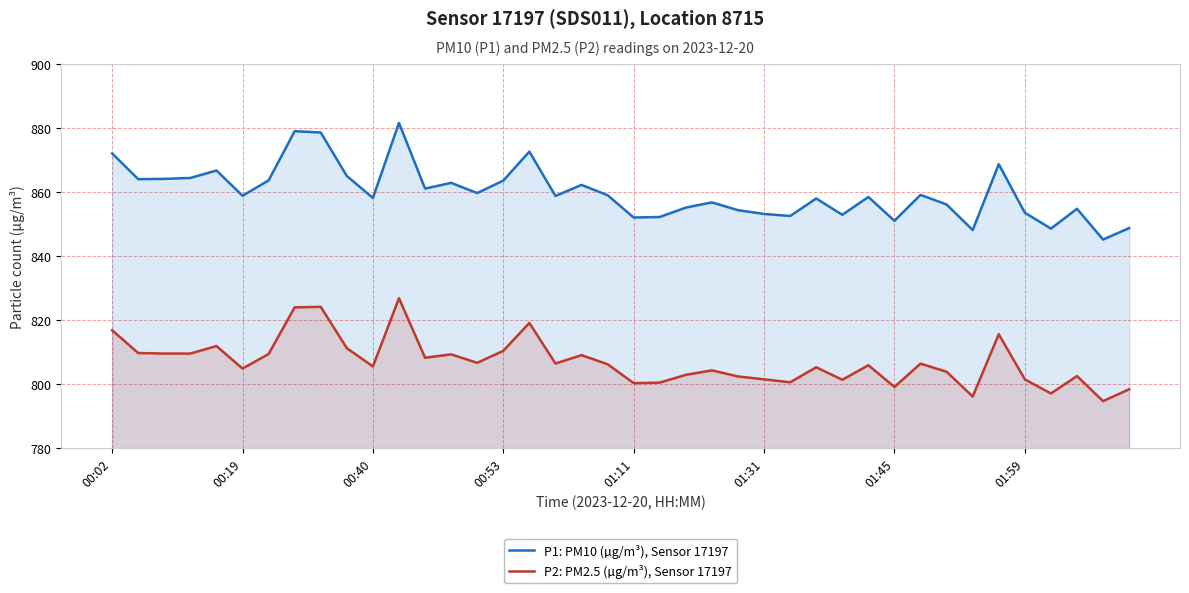

How many data points in P2: PM2.5 (µg/m³), Sensor 17197 are less than 806?

20